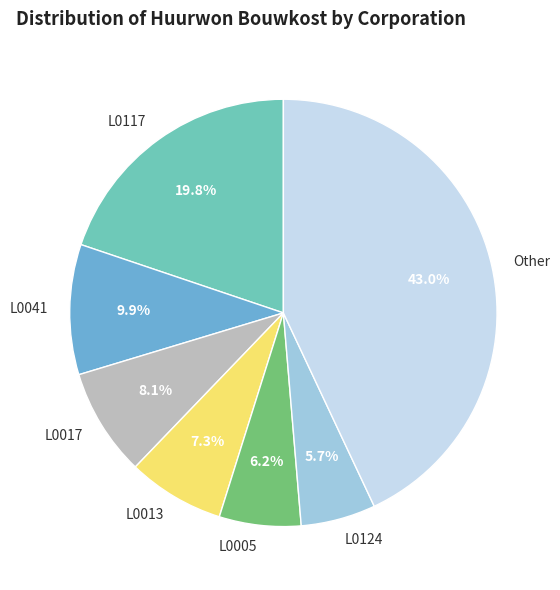

Rank the categories by value from highest to lowest.

Other, L0117, L0041, L0017, L0013, L0005, L0124